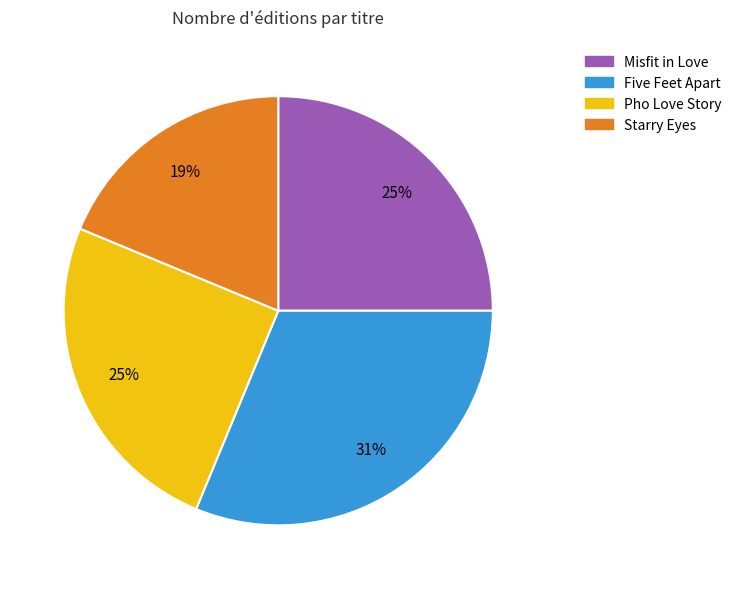

To the nearest percent, what is the difference between the Pho Love Story and Starry Eyes slice percentages?

6%